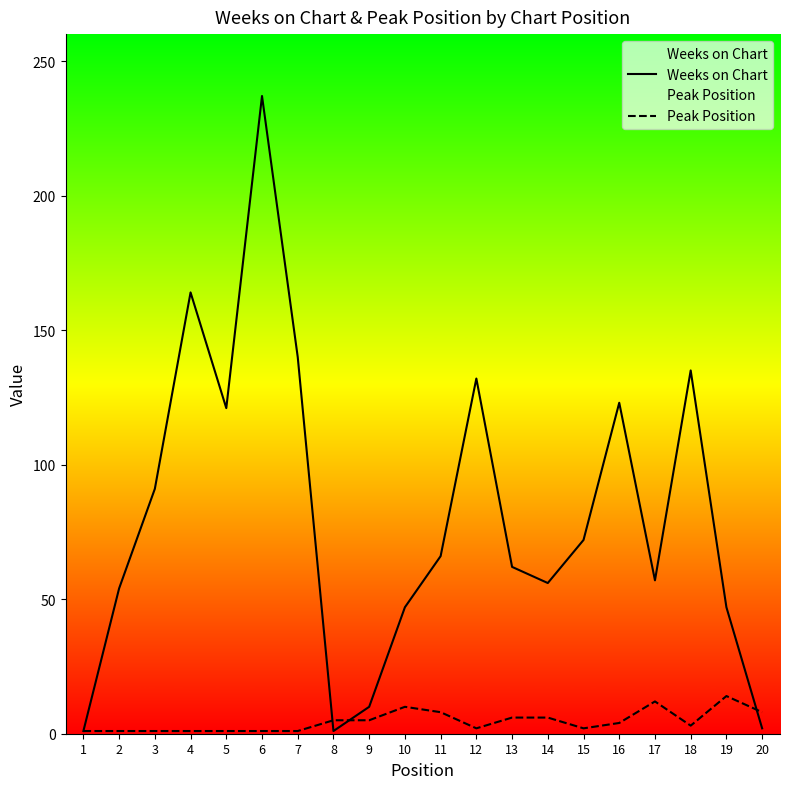

Which series has the largest range (max minus min)?

Weeks on Chart